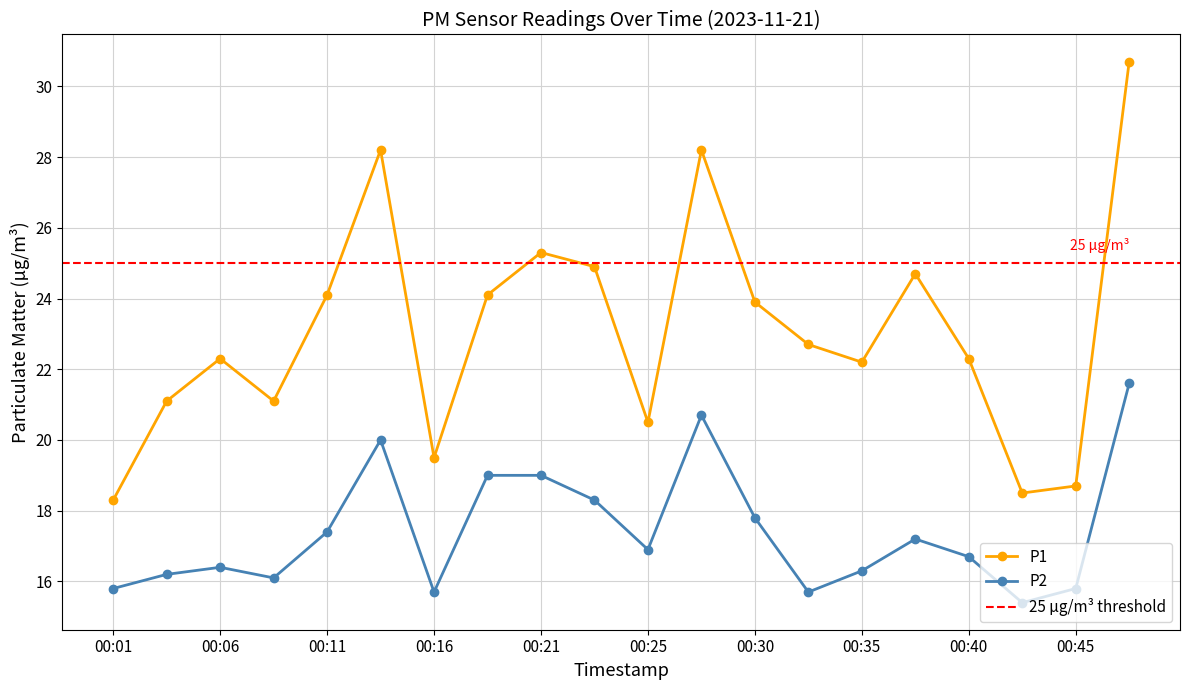

What is the difference between the highest and lowest values at 00:23?

6.6